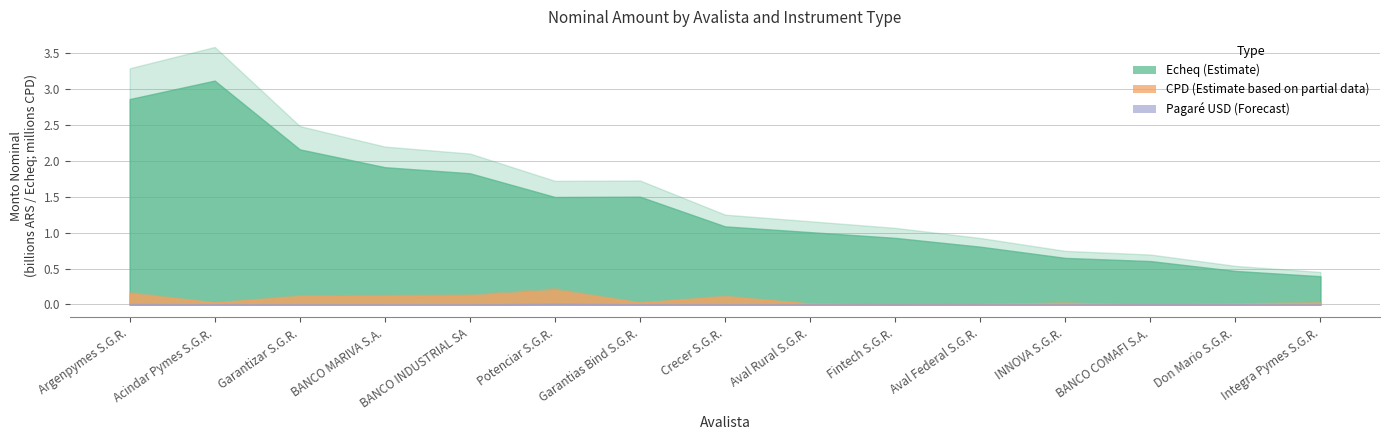

True or false: Echeq has more than 2 interior local peaks.

False